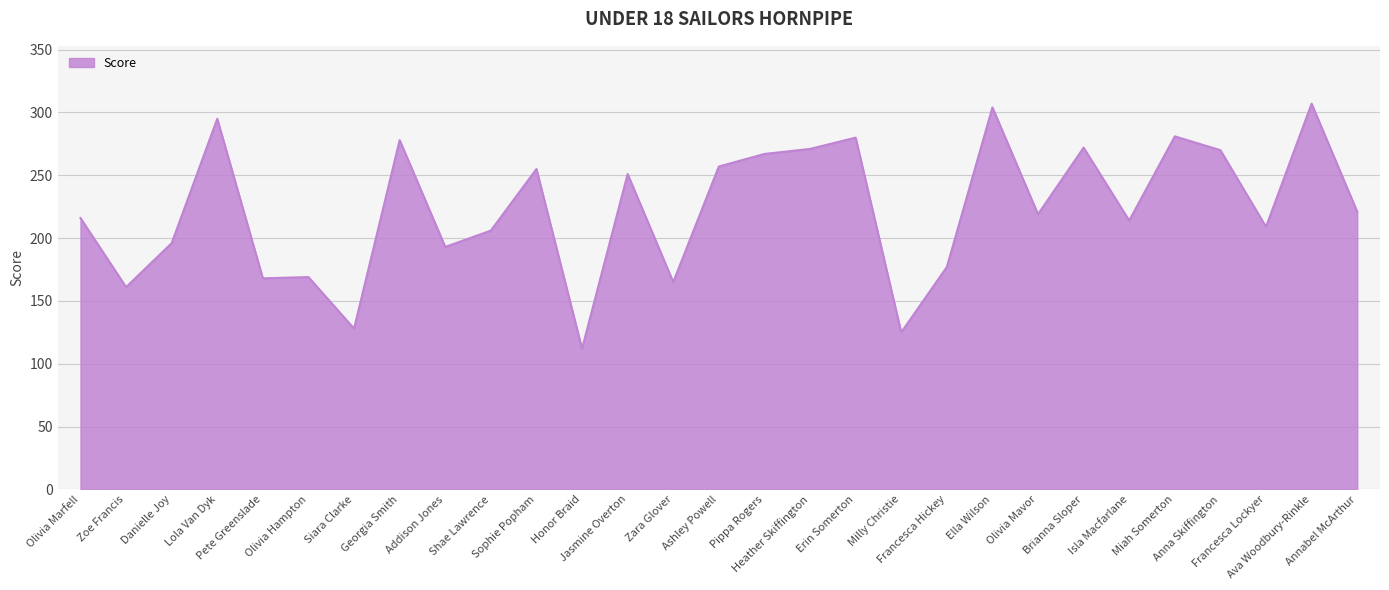

What is the minimum value shown in the chart?

112